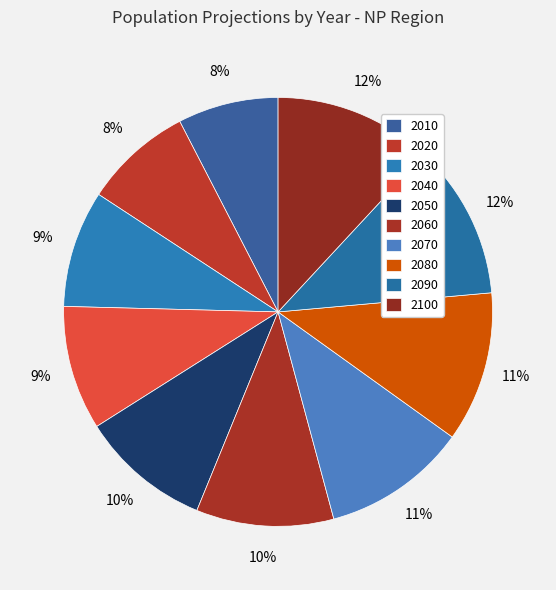

Approximately how many times larger is the value at 2010 compared to 2080?

0.7